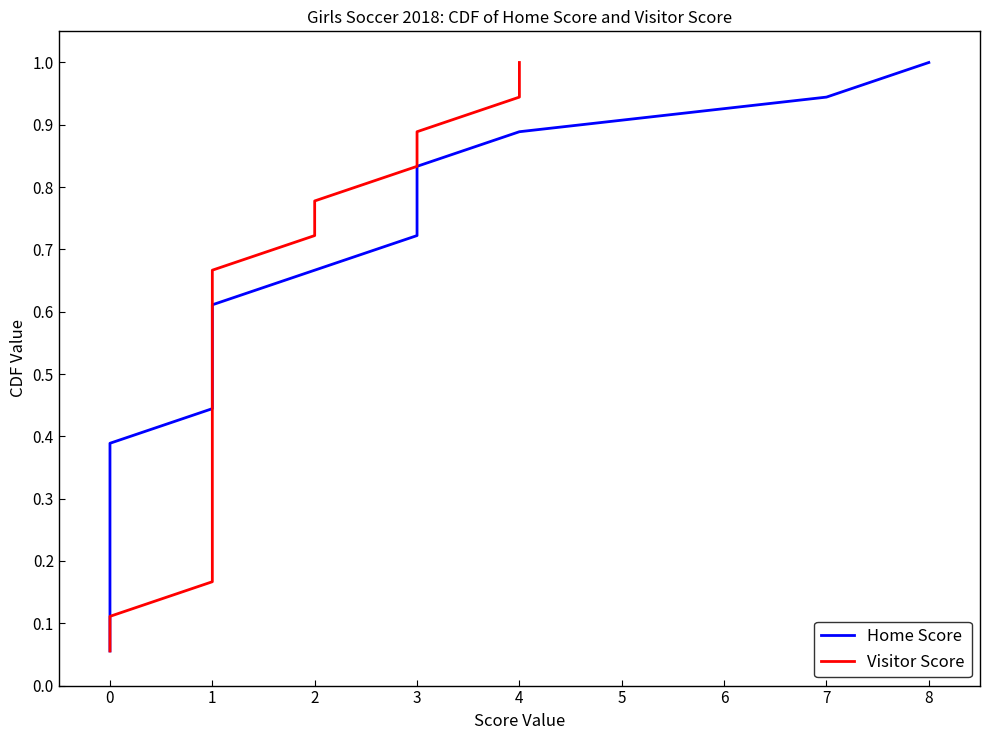

What is the value of the Visitor Score point at the 17th from the left?

0.9